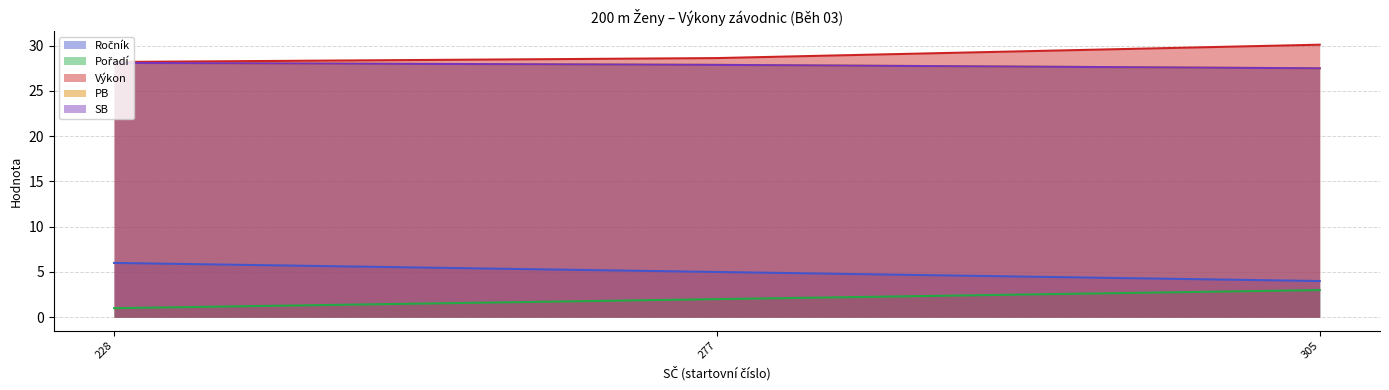

Is the value of SB at 305 greater than the value of Ročník at 228?

Yes